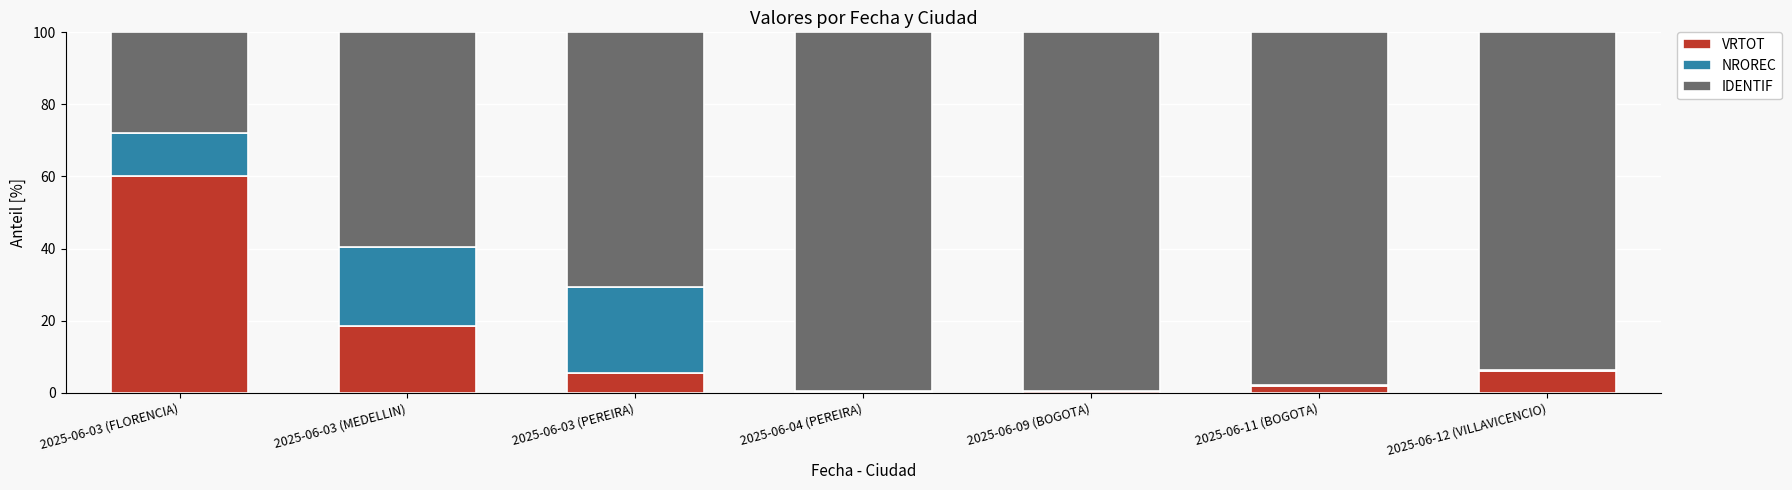

True or false: VRTOT has a value of 5.5 at 2025-06-03 (PEREIRA).

True